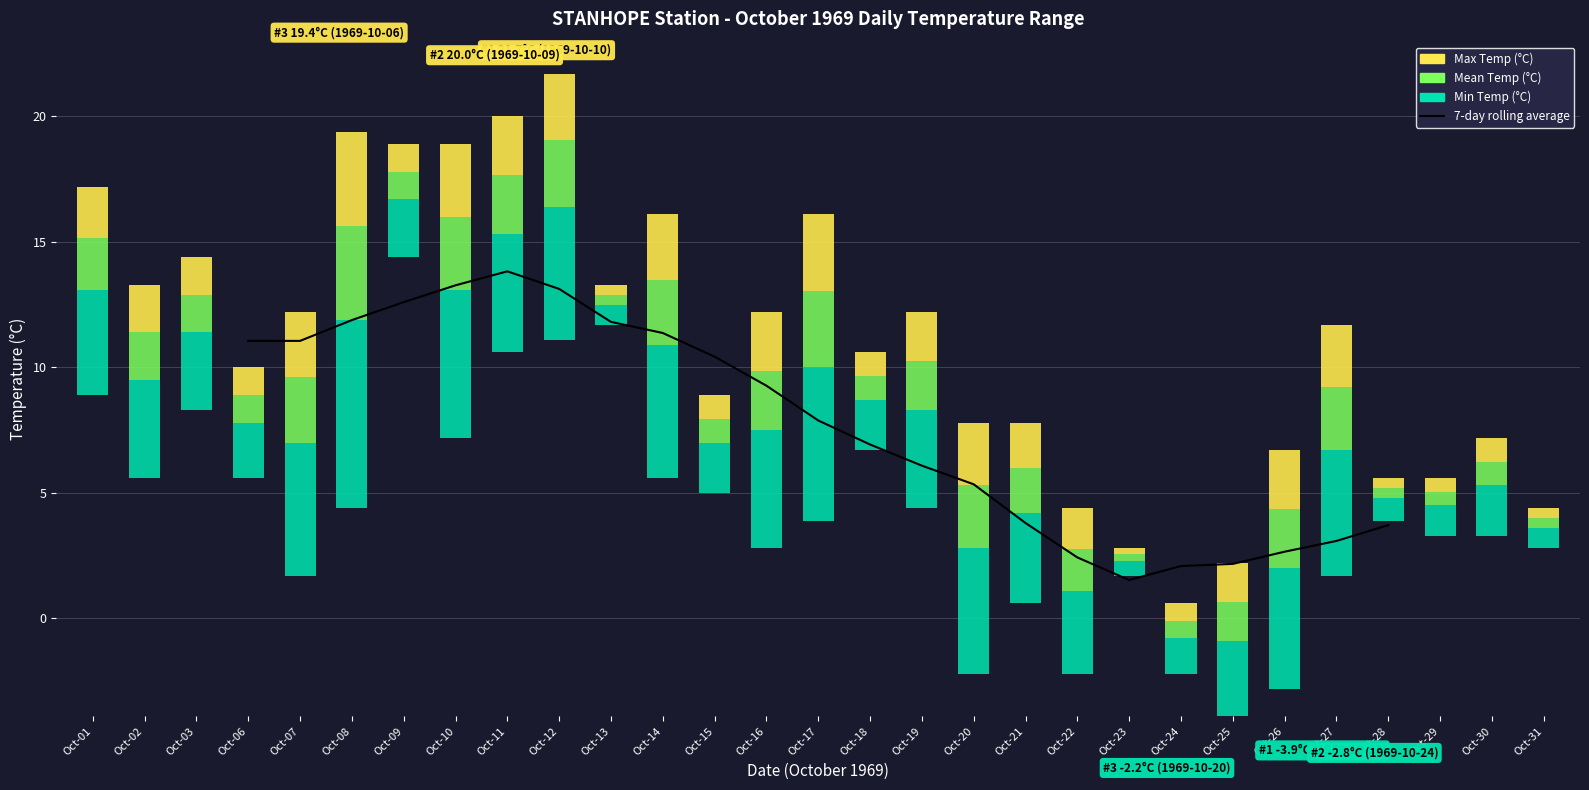

Does the chart contain any negative values?

No